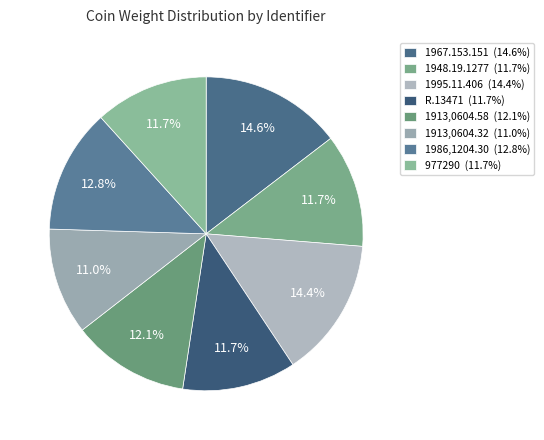

What percentage is NOT represented by R.13471?

88.3%